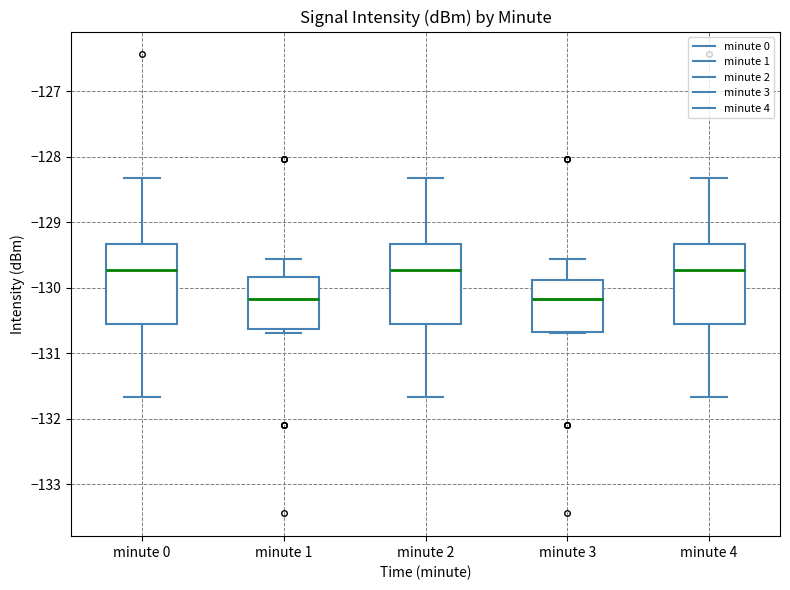

Reading left to right, transcribe this box plot: for each box, give where its median line is, the range the box spans, and where its two whiskers end, as read against the y-axis. The values are not printed on the chart, so give them approximately, as read against the axis.

minute 0: median -129.7, box -130.6 to -129.3, whiskers -131.7 to -128.3
minute 1: median -130.2, box -130.6 to -129.8, whiskers -130.7 to -129.6
minute 2: median -129.7, box -130.6 to -129.3, whiskers -131.7 to -128.3
minute 3: median -130.2, box -130.7 to -129.9, whiskers -130.7 to -129.6
minute 4: median -129.7, box -130.6 to -129.3, whiskers -131.7 to -128.3